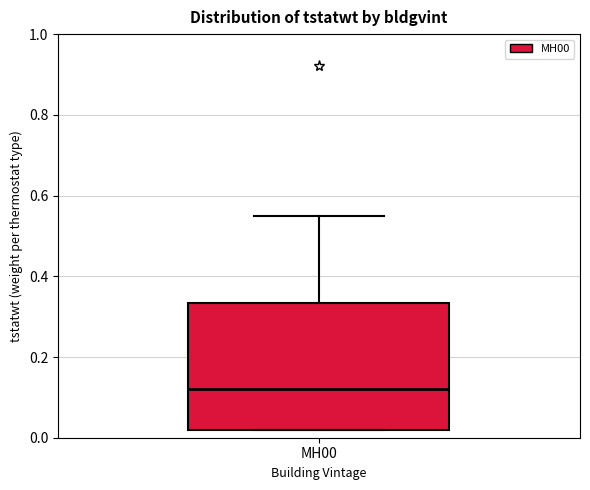

Transcribe this box plot: give where the median line is, the range the box spans, and where the two whiskers end, as read against the y-axis. The values are not printed on the chart, so give them approximately, as read against the axis.

median 0.12, box 0.02 to 0.34, whiskers 0.02 to 0.54